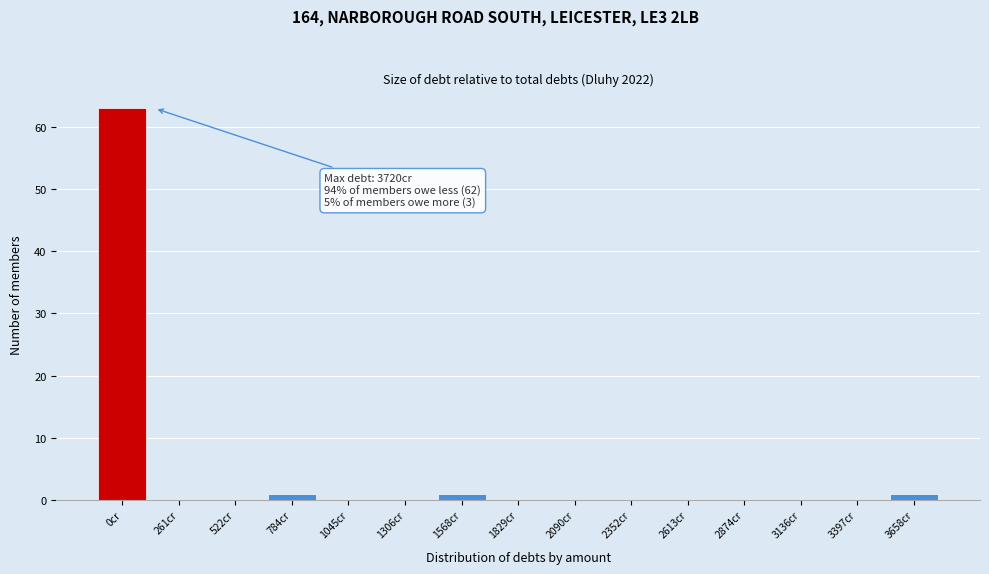

Reading left to right, transcribe all the data shown in this chart.

0cr=63	261cr=0	522cr=0	784cr=1	1045cr=0	1306cr=0	1568cr=1	1829cr=0	2090cr=0	2352cr=0	2613cr=0	2874cr=0	3136cr=0	3397cr=0	3658cr=1